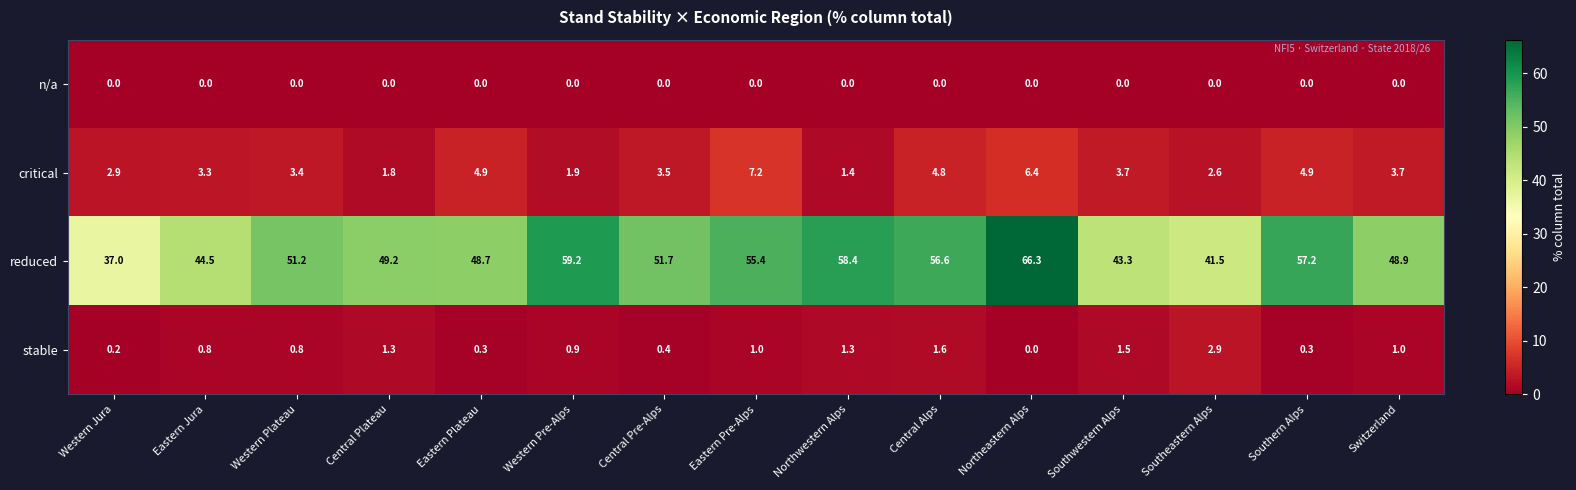

The value of reduced at Western Pre-Alps is 30.4. True or false?

False